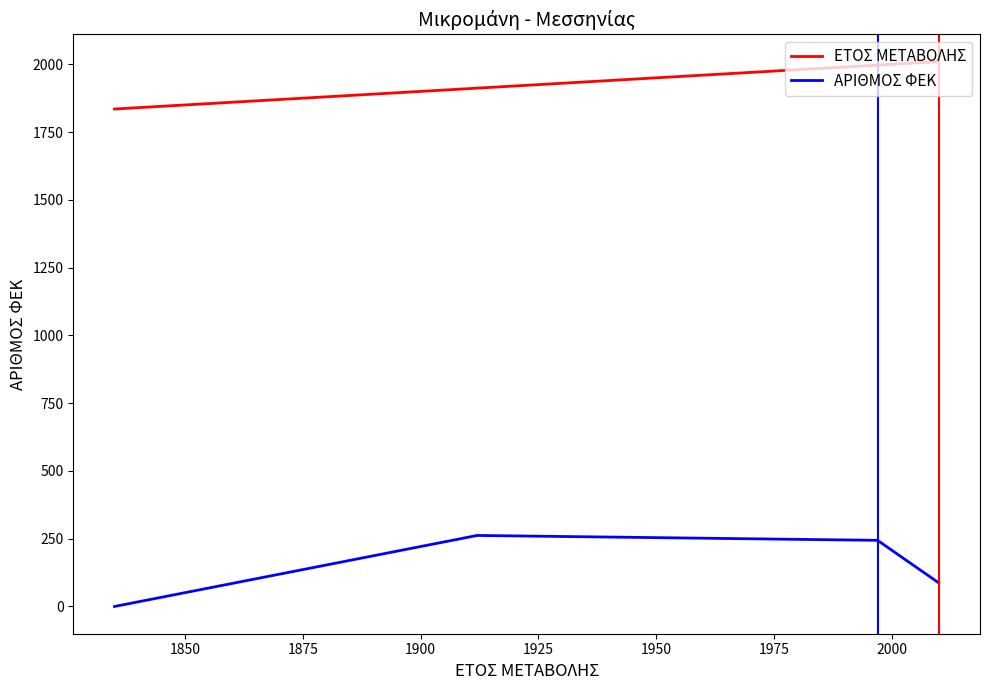

True or false: ΕΤΟΣ ΜΕΤΑΒΟΛΗΣ has more than 1 interior local peaks.

False